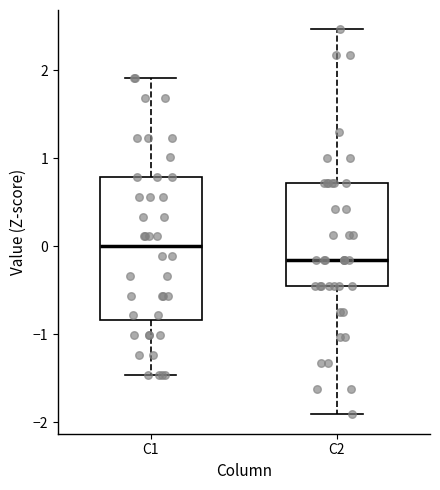

Reading left to right, read every box against the y-axis: the position of its median line, the range the box covers, and the ends of its whiskers. The values are not printed on the chart, so give them approximately, as read against the axis.

C1: median 0.0, box -0.8 to 0.8, whiskers -1.5 to 1.9
C2: median -0.2, box -0.5 to 0.7, whiskers -1.9 to 2.5